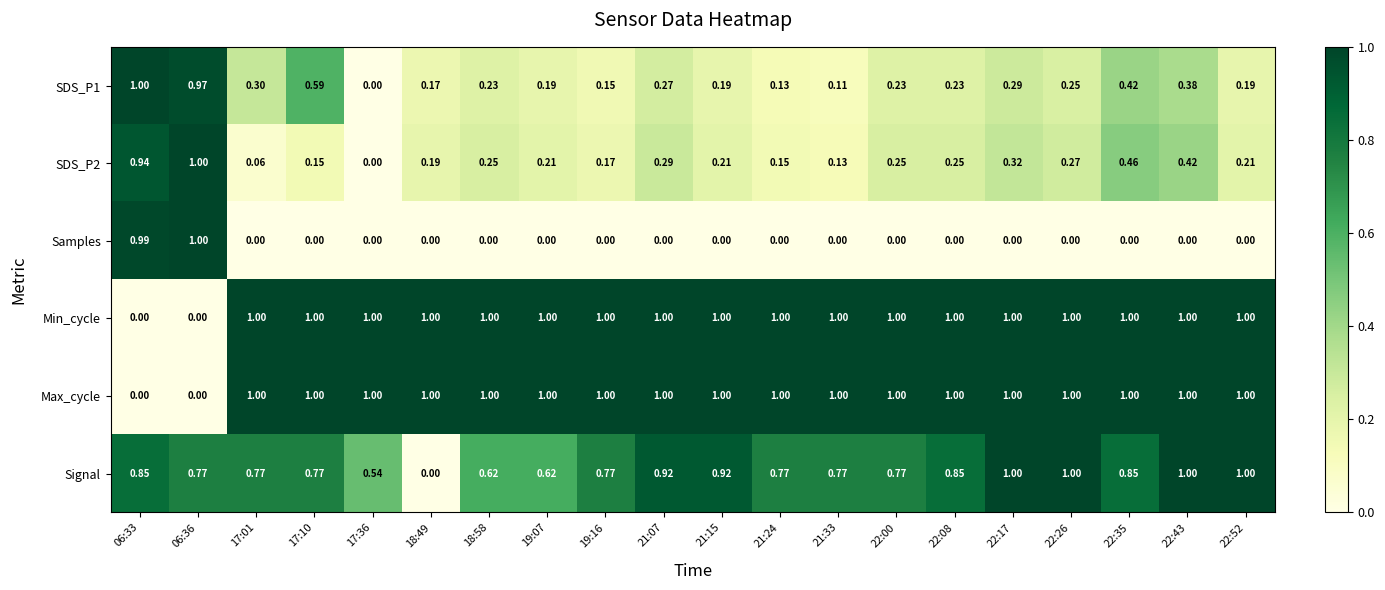

What is the total value across all series at 22:26?

3.5